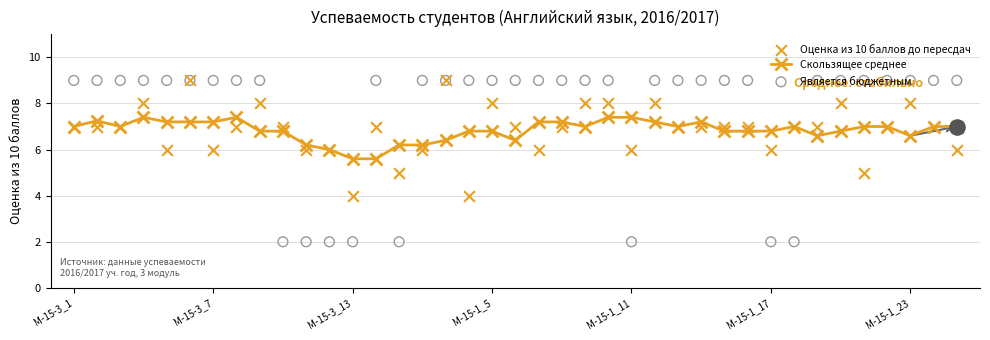

What is the total value across all series at 15?

21.2